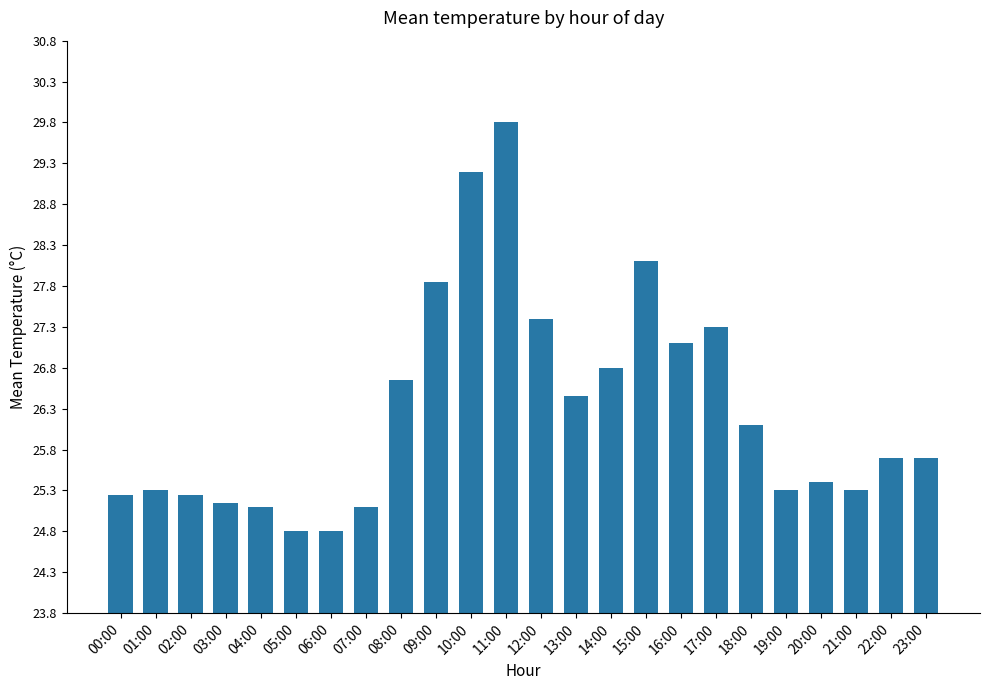

Approximately how many times larger is the value at 03:00 compared to 02:00?

1.0